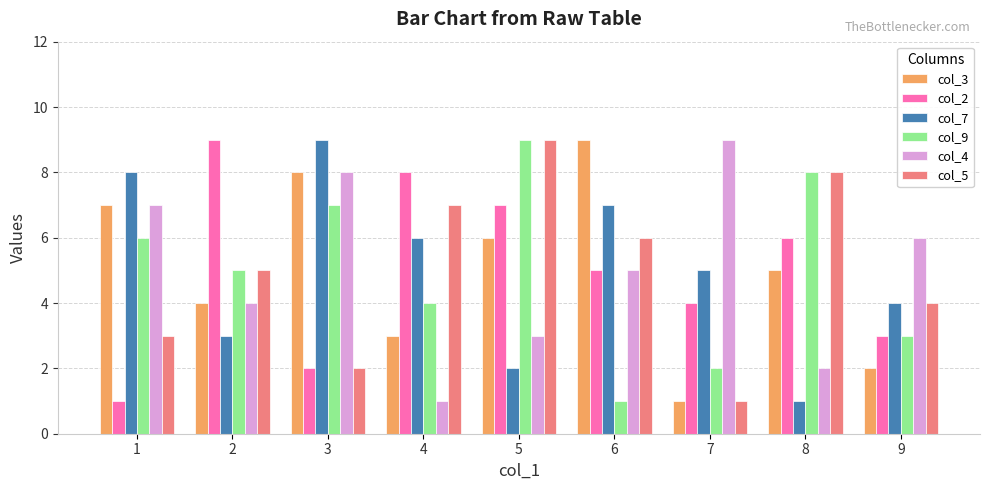

Is it true that col_7 equals 8 at 1?

True